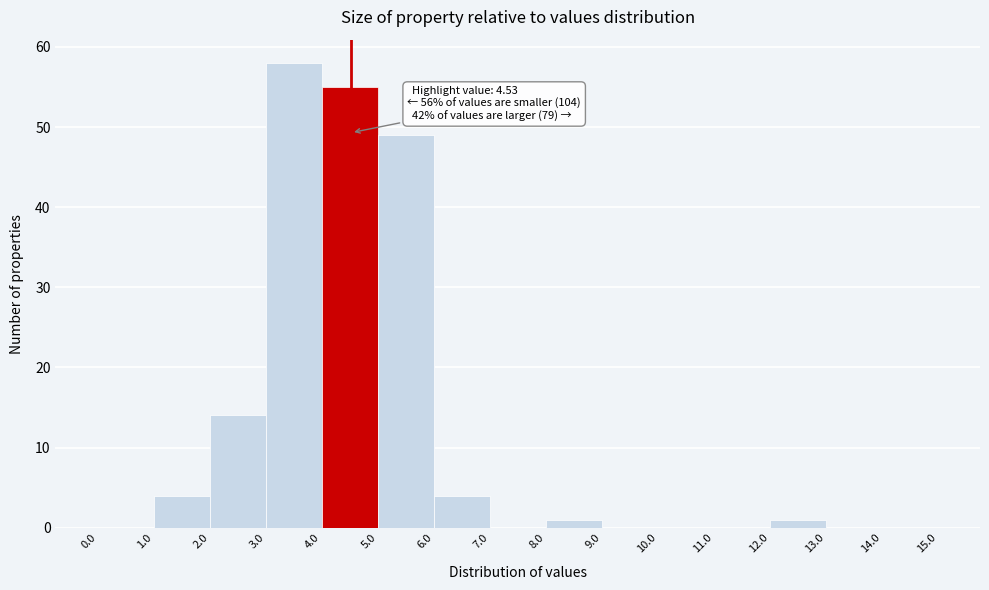

Which range on the x-axis has the tallest bar?

3.0 to 4.0